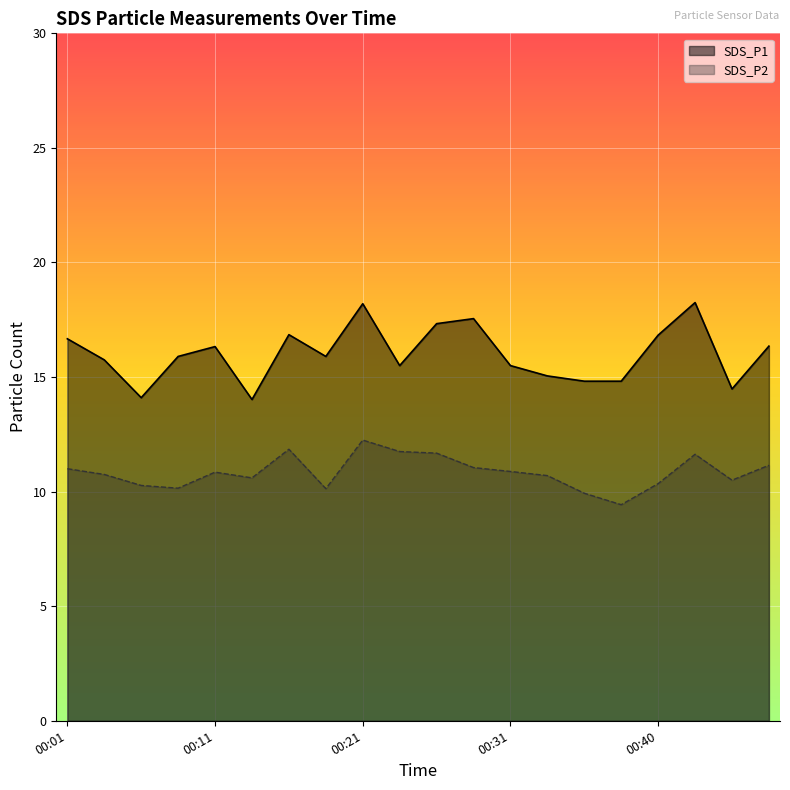

Between 00:01 and 00:06, which series saw the biggest shift?

SDS_P1